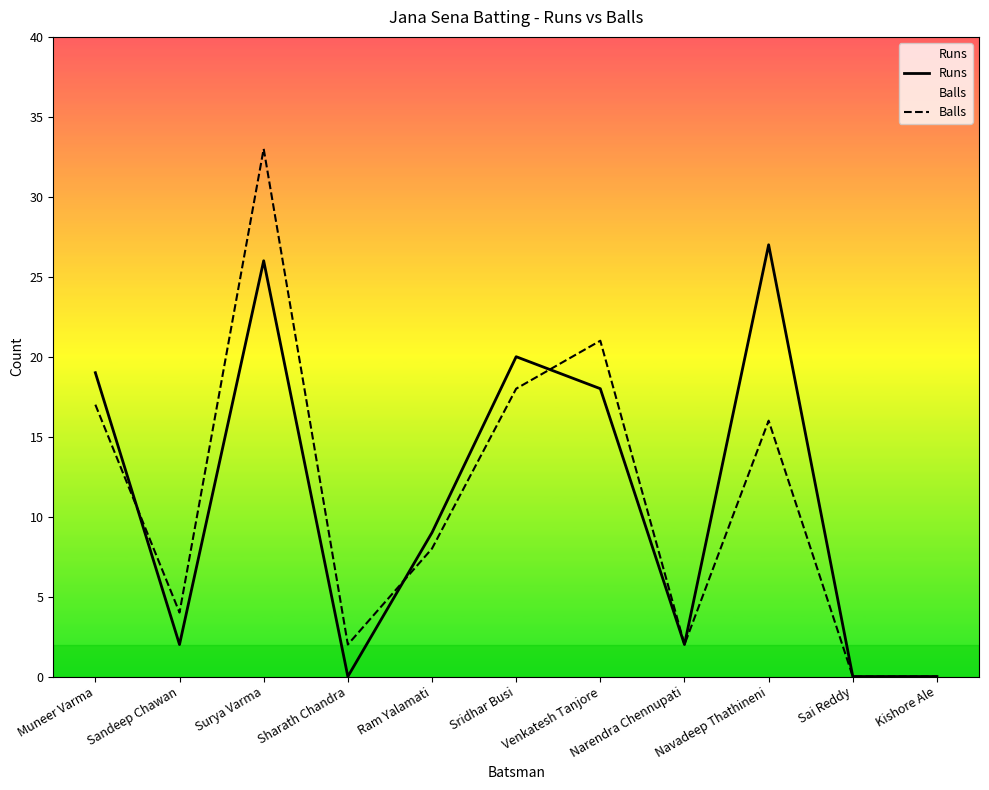

List the series in order of their overall mean, lowest first.

Balls, Runs